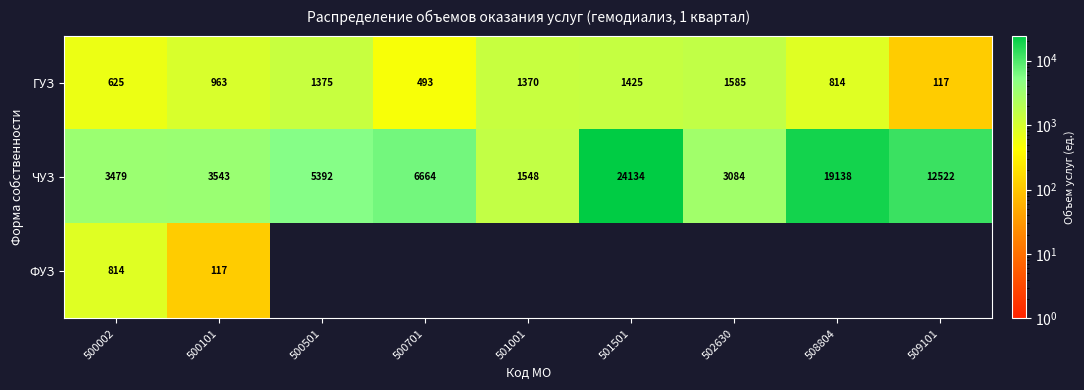

Read the ГУЗ value at 508804.

814